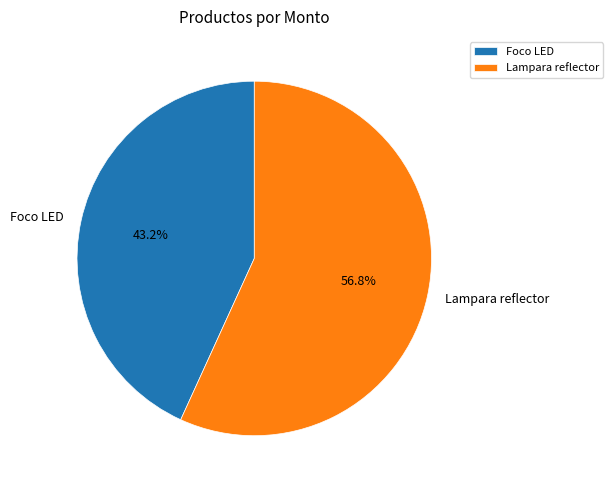

Does any single category account for the majority?

Yes